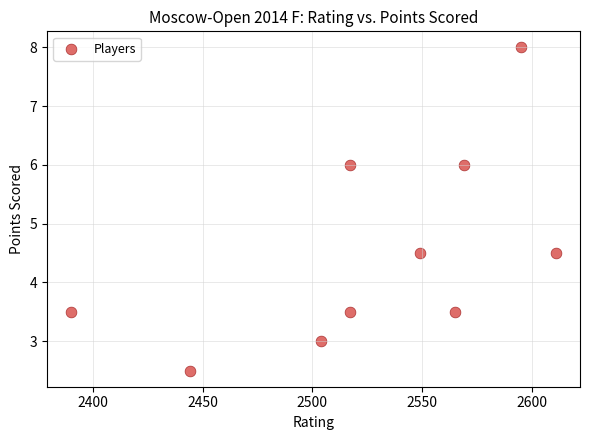

What is the range of X values (max minus min)?

221.0